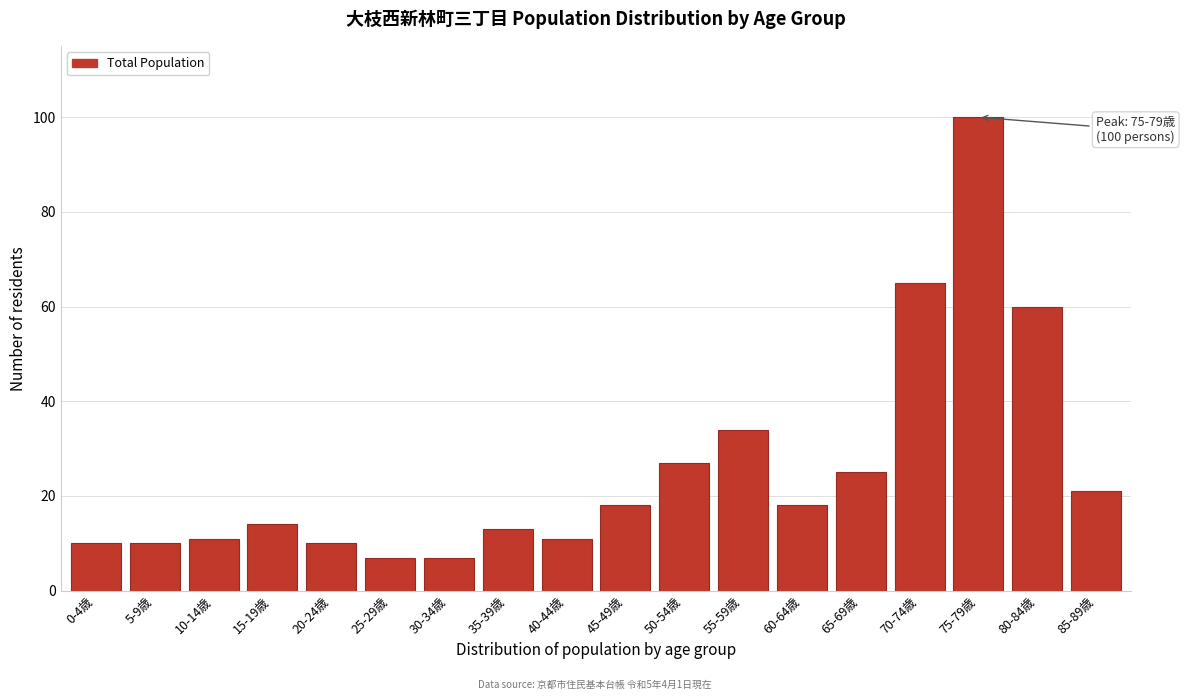

Reading right to left, list all the values displayed in this chart.

85-89歳=21	80-84歳=60	75-79歳=100	70-74歳=65	65-69歳=25	60-64歳=18	55-59歳=34	50-54歳=27	45-49歳=18	40-44歳=11	35-39歳=13	30-34歳=7	25-29歳=7	20-24歳=10	15-19歳=14	10-14歳=11	5-9歳=10	0-4歳=10